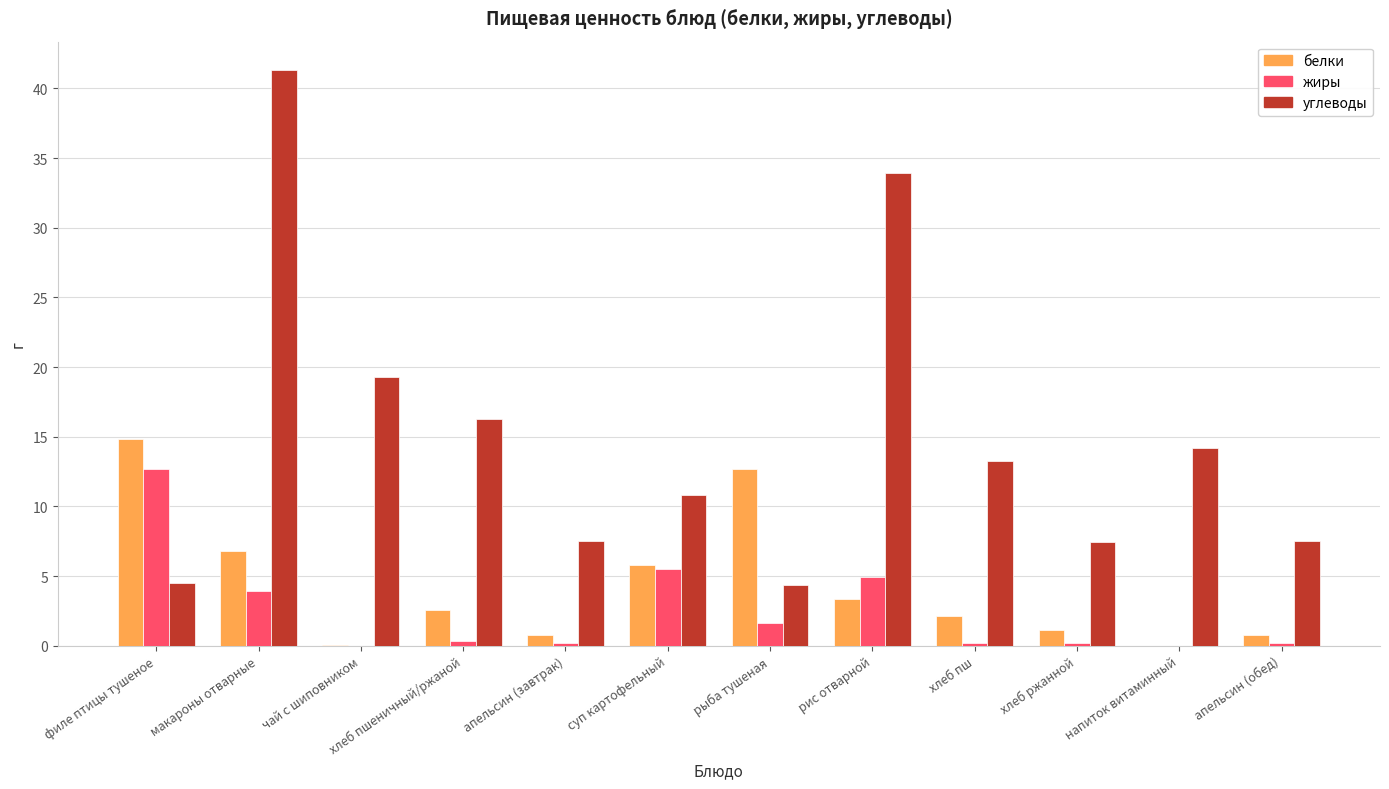

The белки series shows 6.6 at напиток витаминный. True or false?

False